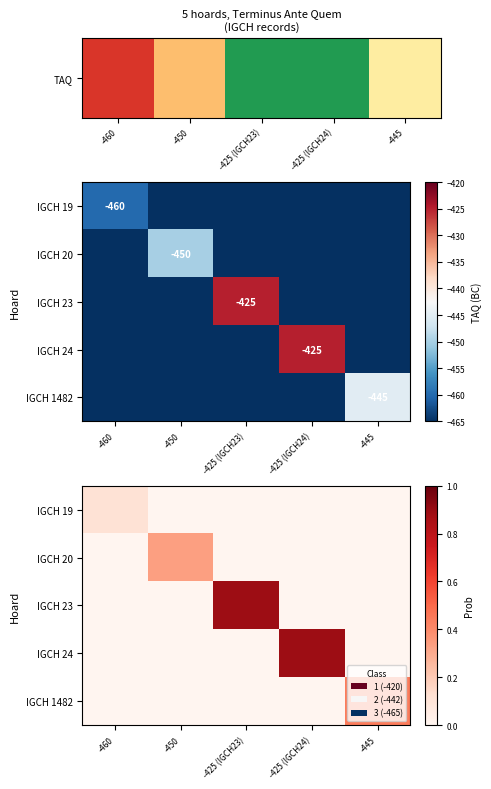

Count the number of categories in the chart.

5